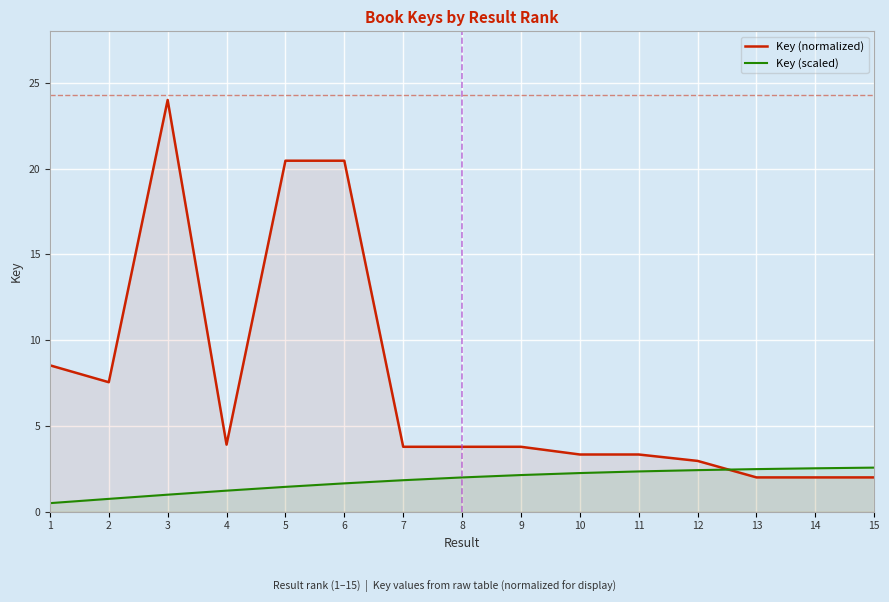

How many times do Key (normalized) and Key (scaled) cross each other?

1